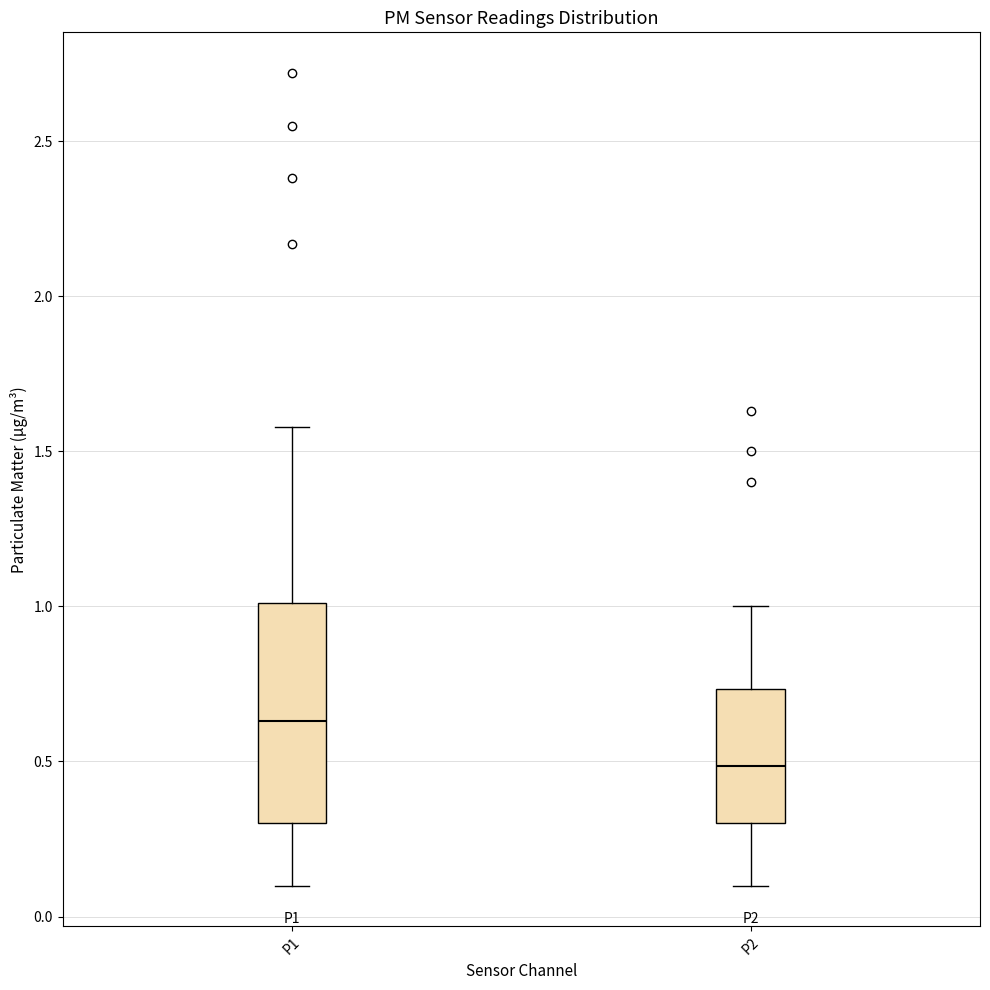

Where does the median line of the box for P2 sit on the y-axis? The values are not printed on the chart, so give them approximately, as read against the axis.

0.50